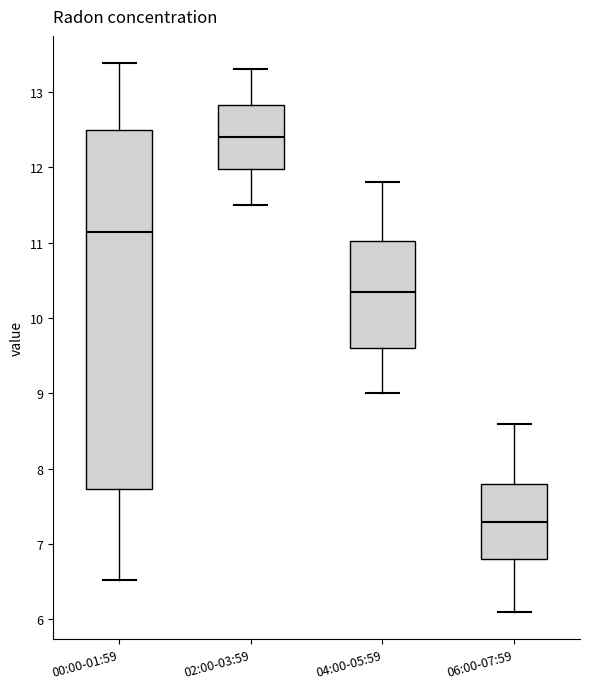

Which box has the lowest median line?

06:00-07:59